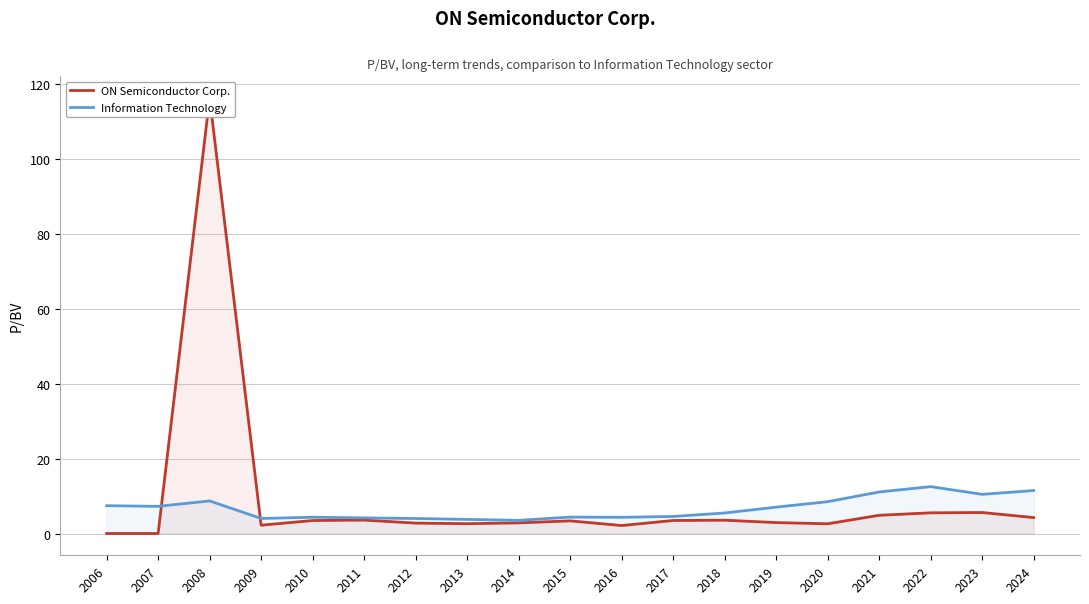

Between 2012 and 2016, which is larger?

2012